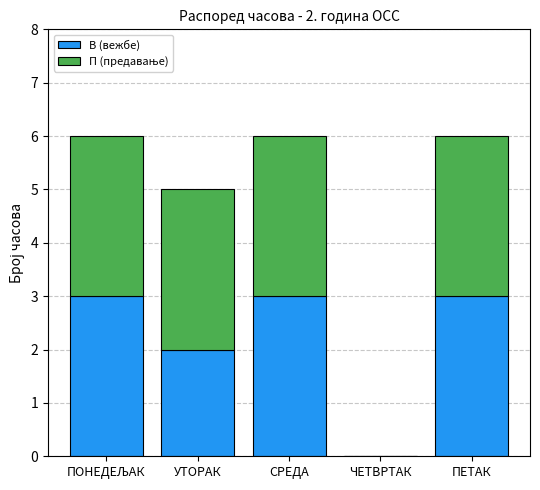

The В (вежбе) series shows 5 at ПЕТАК. True or false?

False